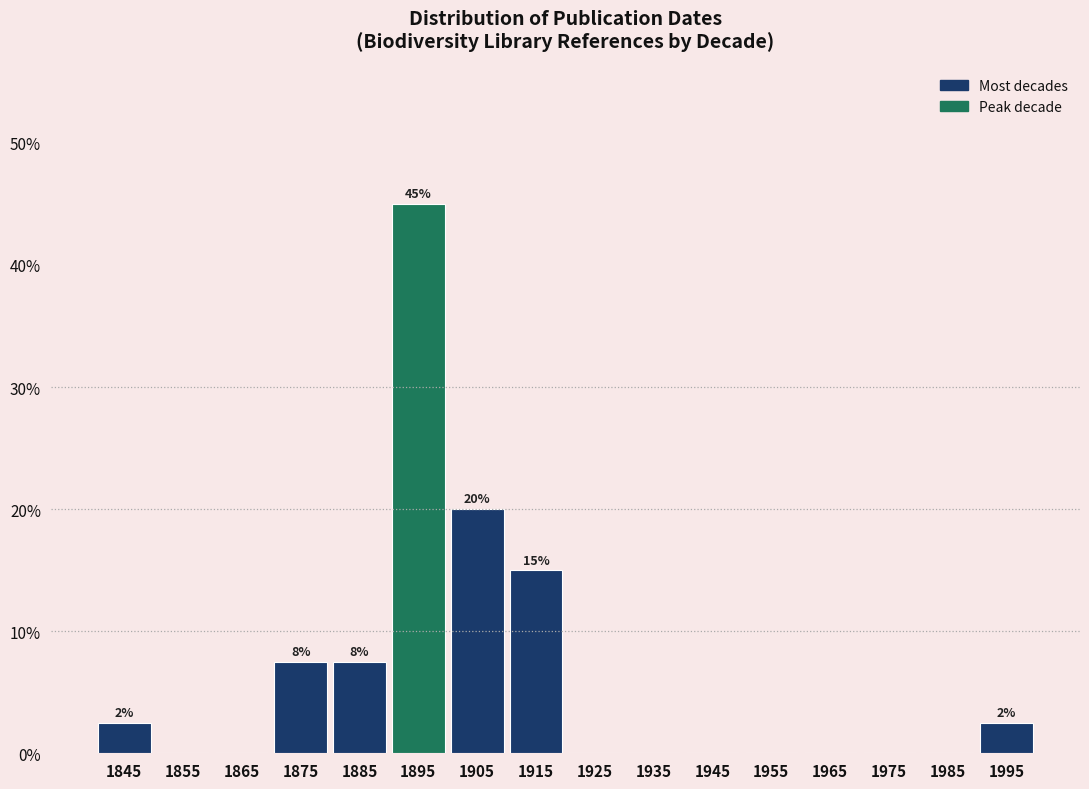

Over which range of the x-axis is the bar tallest?

1890 to 1900